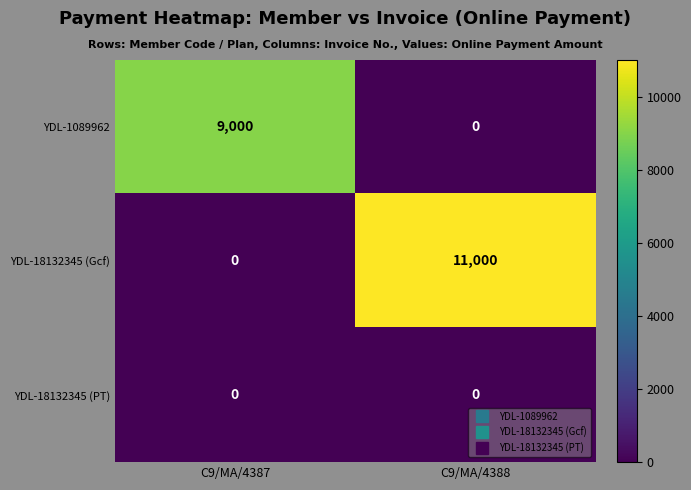

The YDL-1089962 series shows -4945 at C9/MA/4388. True or false?

False